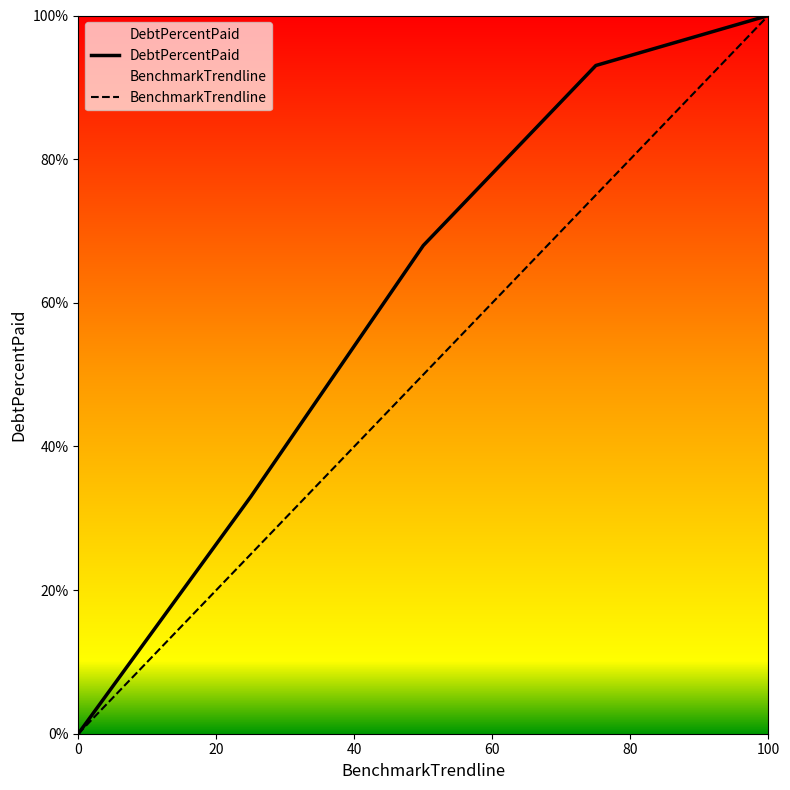

How many positive values does the DebtPercentPaid series have?

4